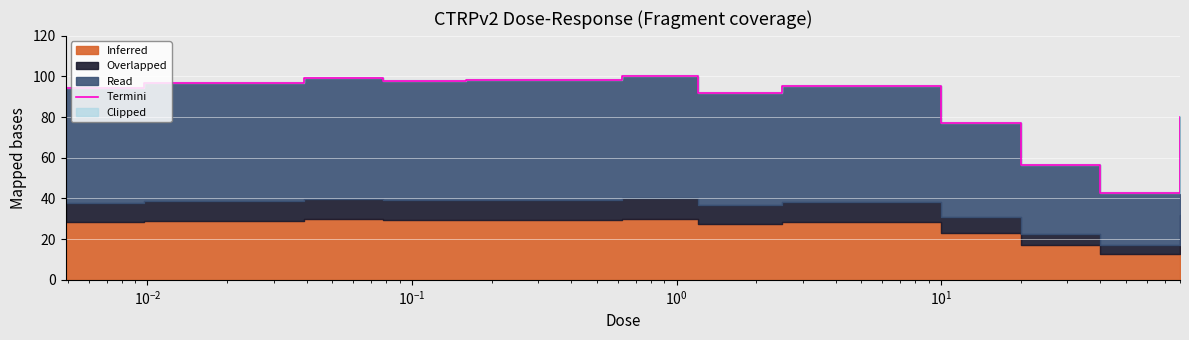

What is the difference between the second highest and minimum values?

56.8